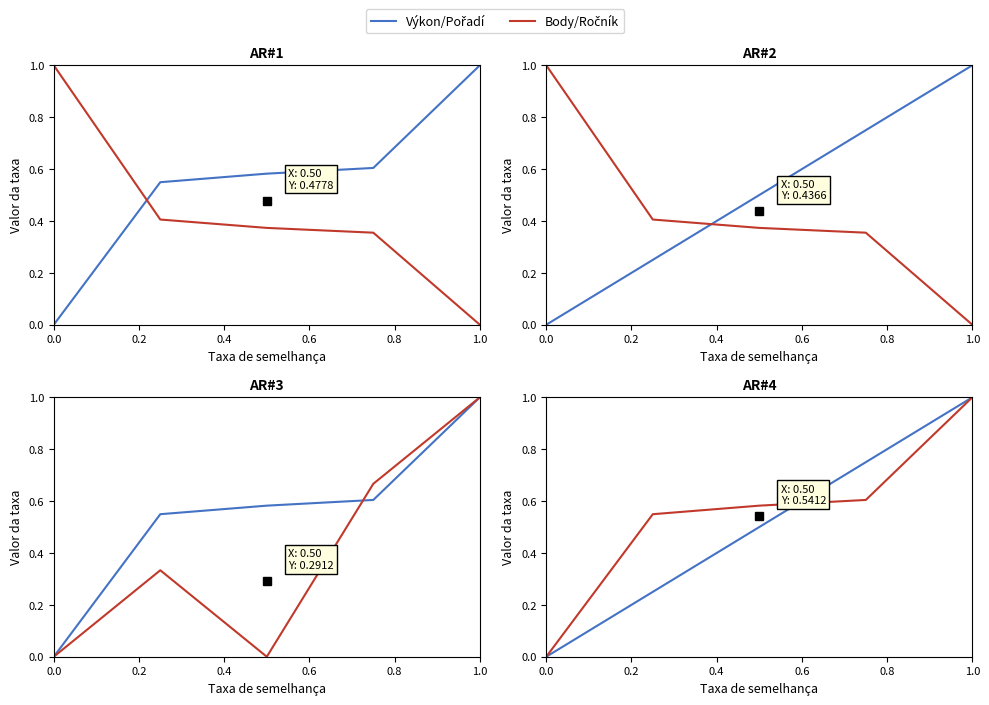

What is the difference between the Body values at 0.8 and 0.2?

0.4